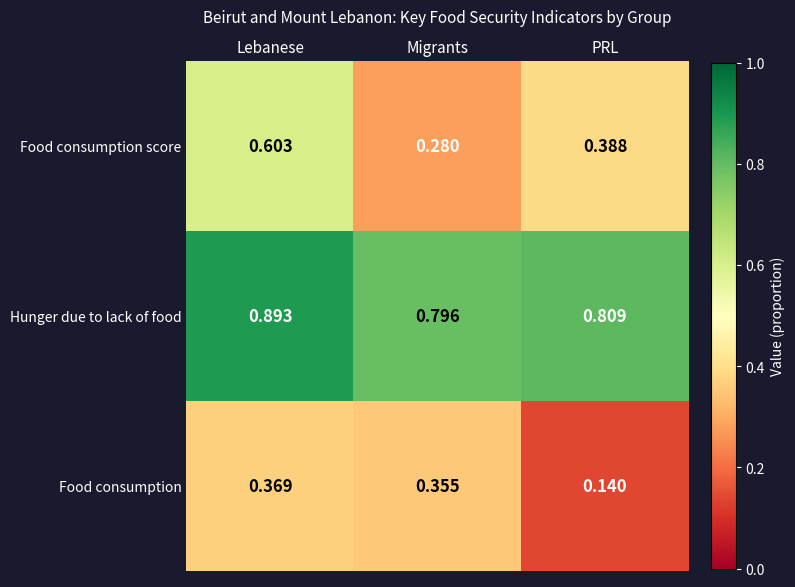

Which series changed the most between Lebanese and Migrants?

Food consumption score